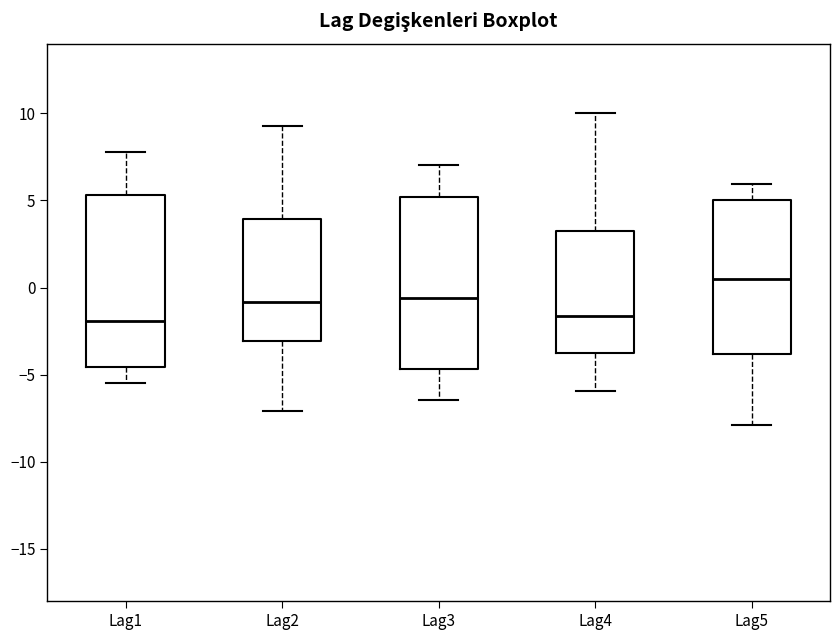

Which box has the highest median line?

Lag5